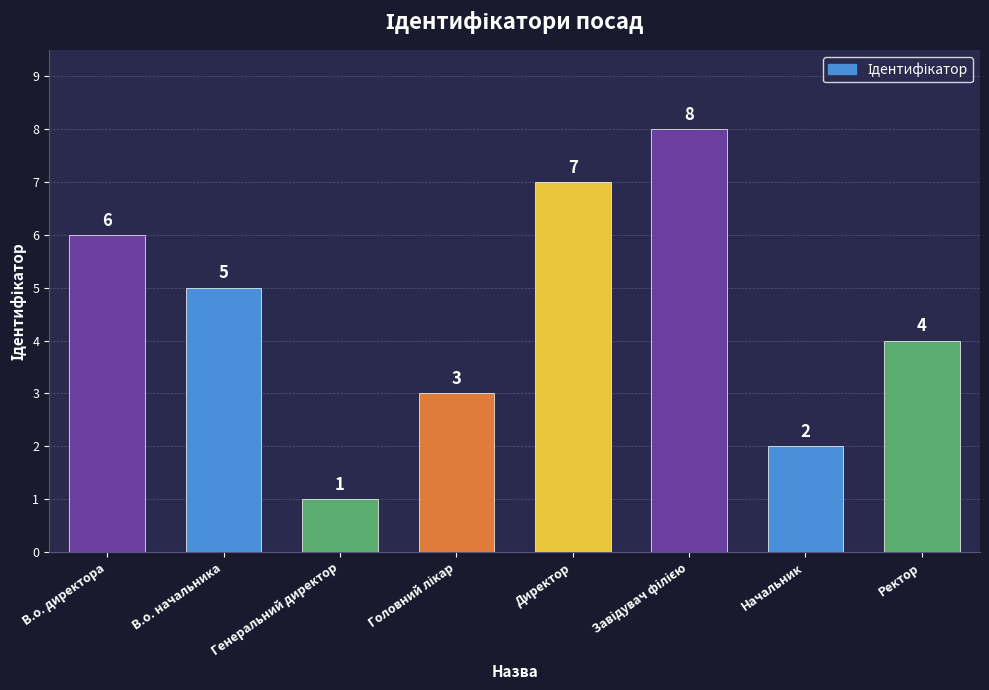

What position from the right is Ректор?

1